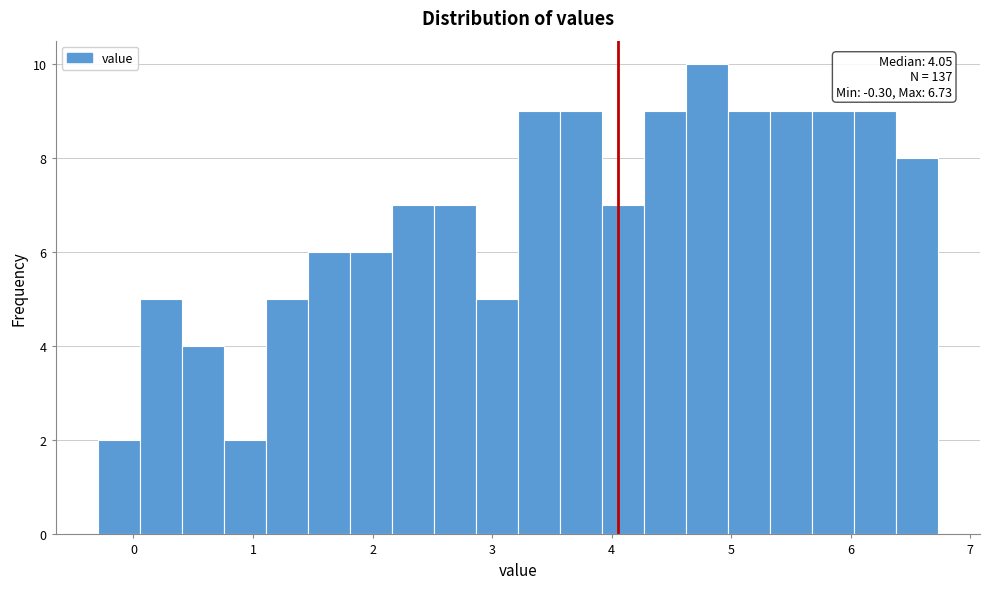

Around what value on the x-axis is the tallest bar? Give the approximate position of its centre, as read against the axis.

4.8